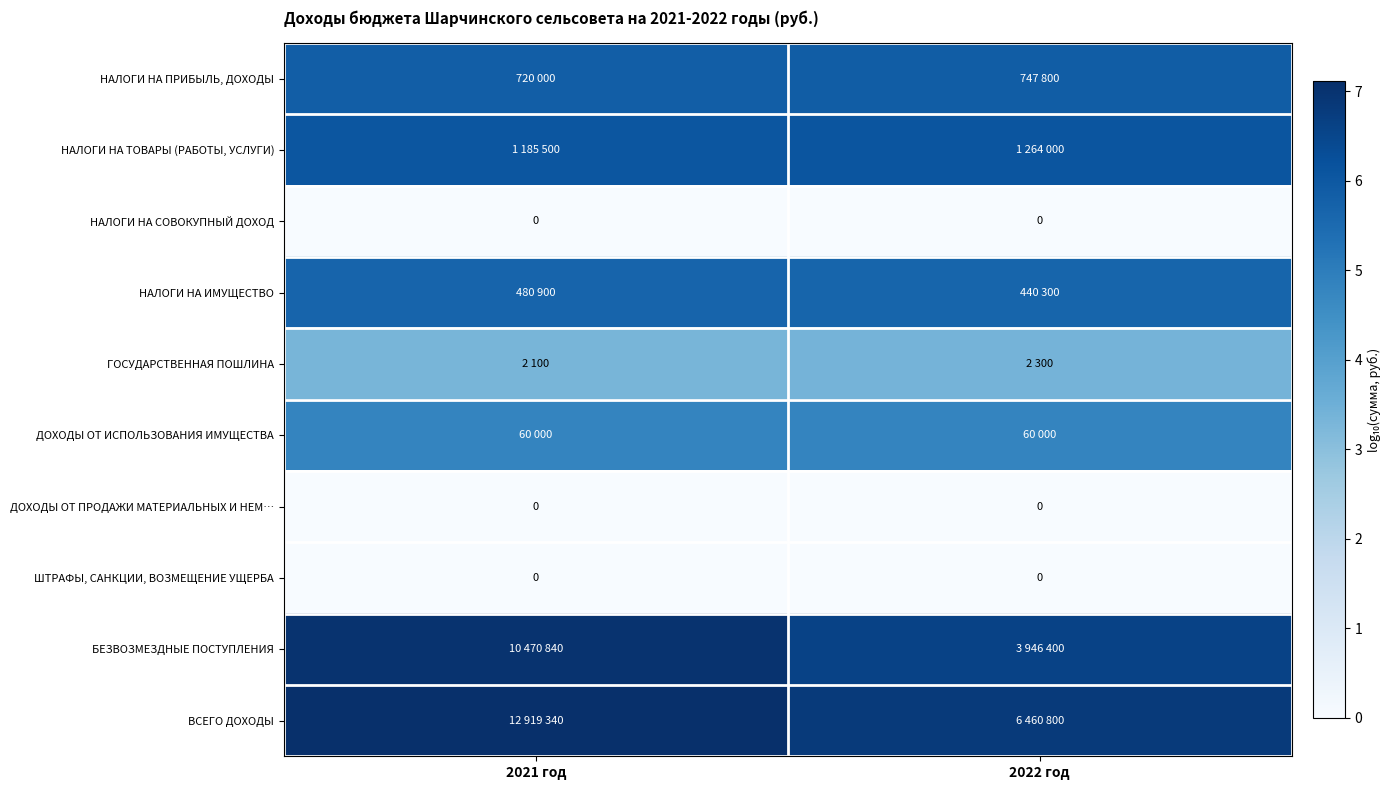

Which label corresponds to the largest value in the chart?

2021 год